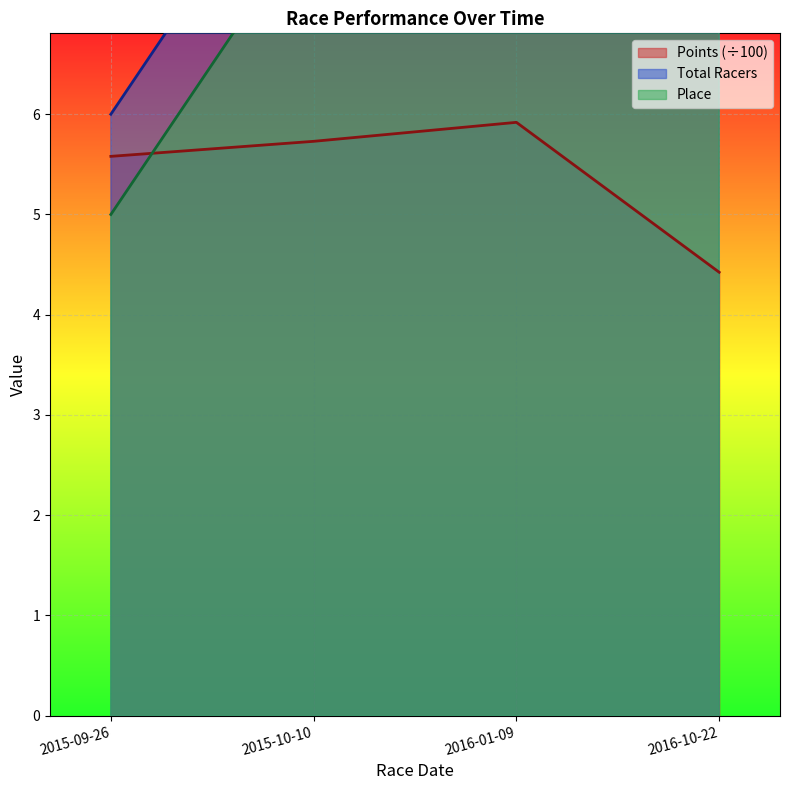

True or false: Points has a value of 8.1 at 2016-01-09.

False